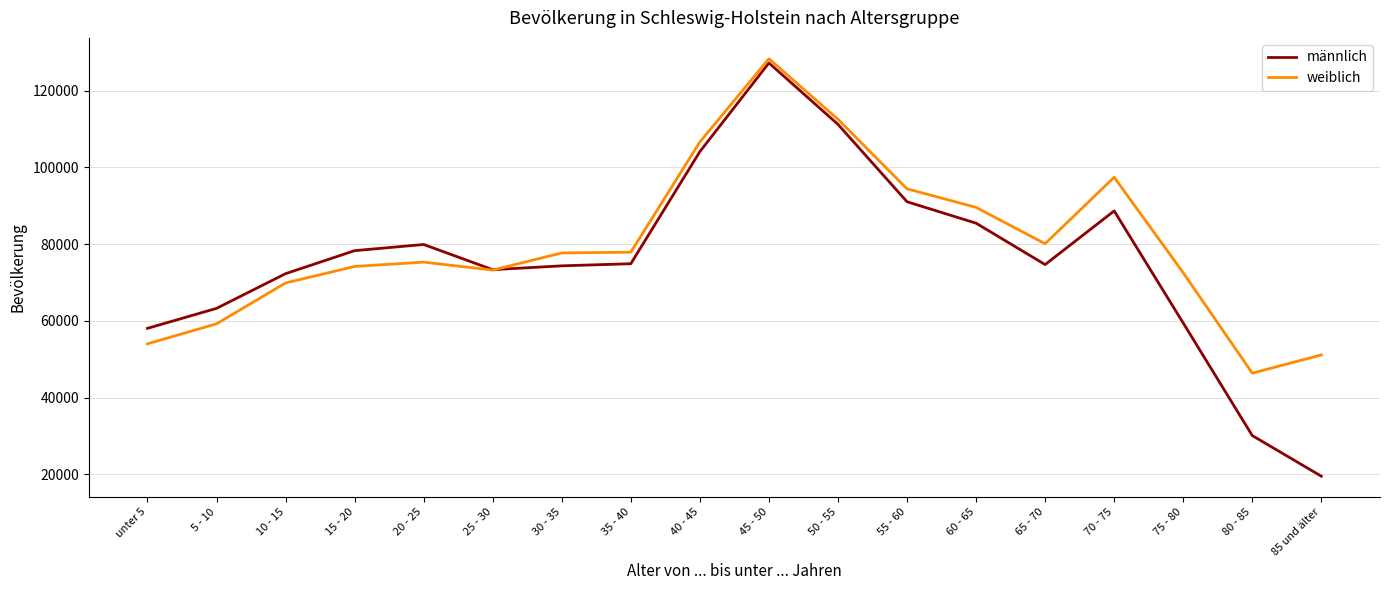

What is the lowest value of the weiblich series?

46371